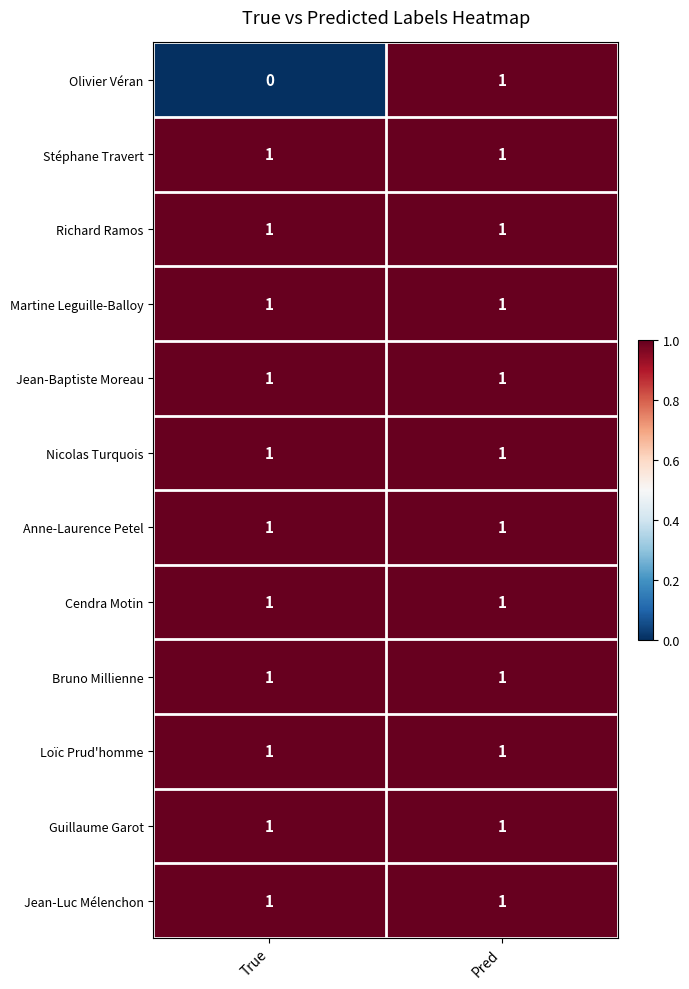

How many series are shown in this chart?

12